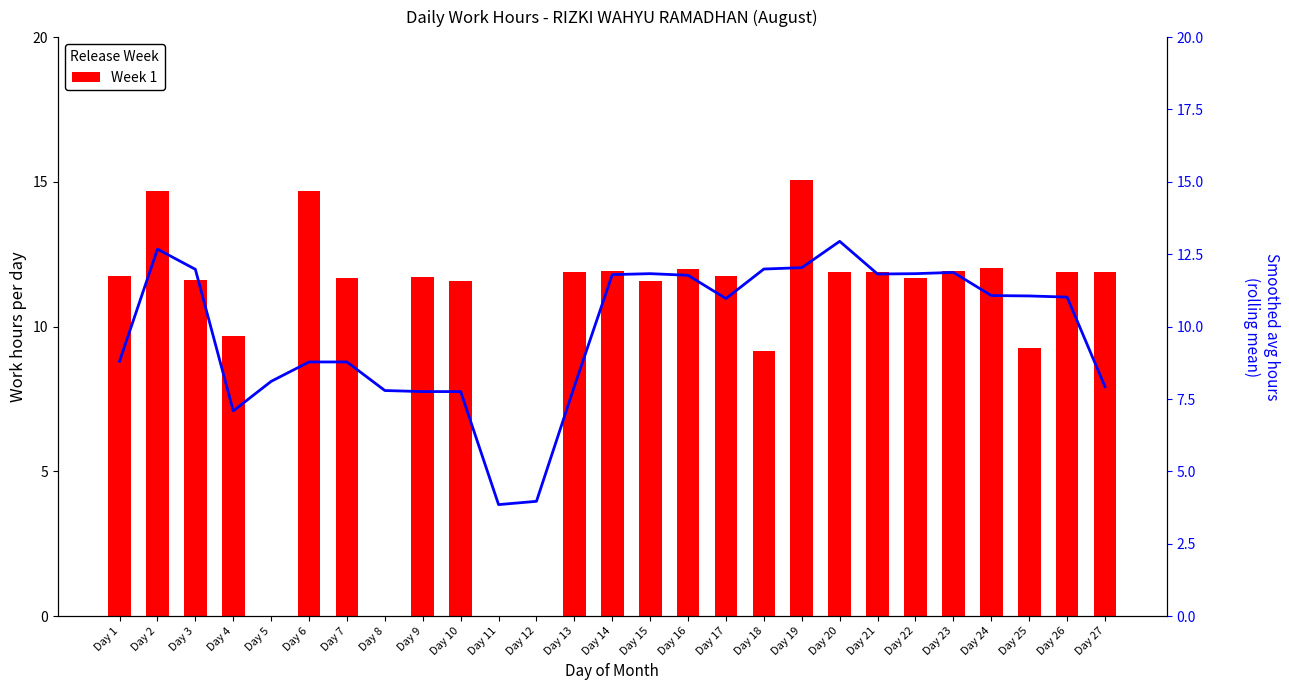

Where is Smoothed avg nearest to the value 8?

Day 13